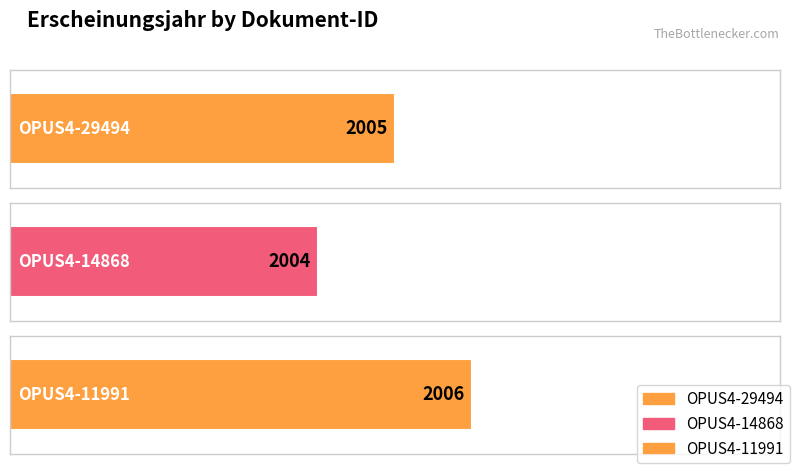

Count the values in the range 2004 to 2006.

3